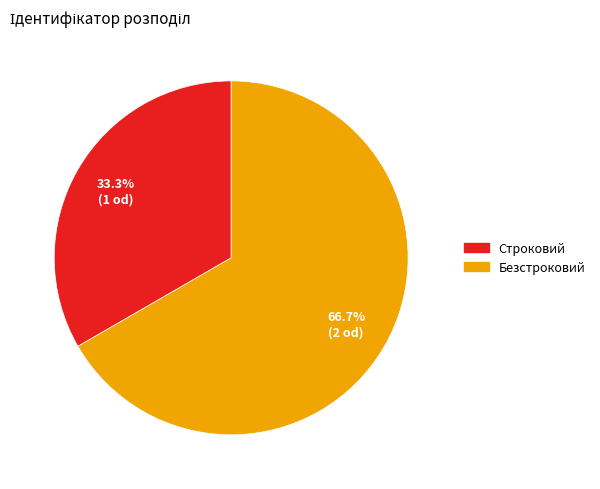

What is the smallest slice in the pie chart?

Строковий